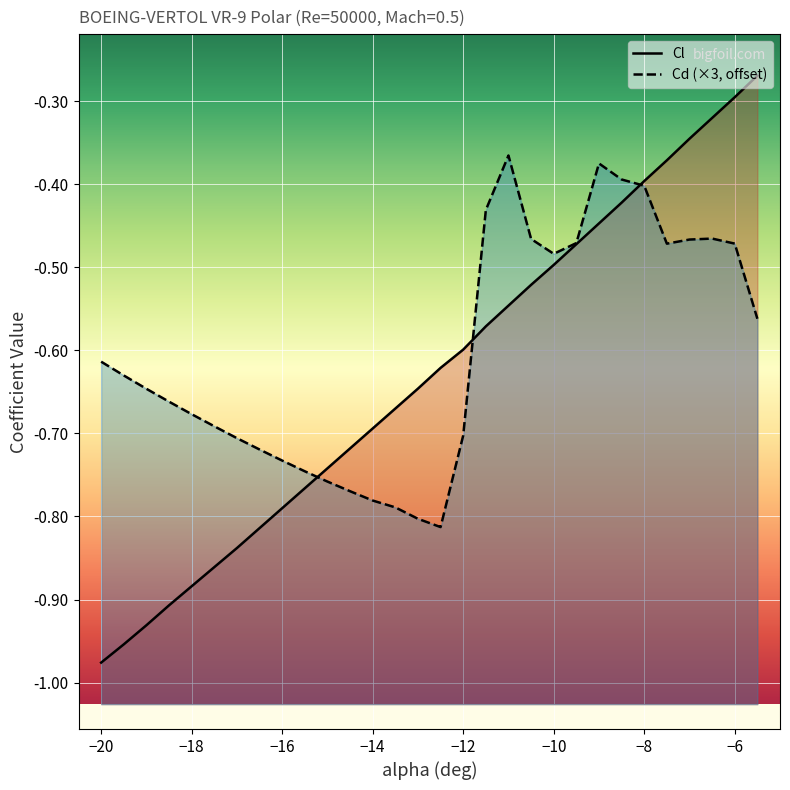

In Cd, how many points are lower than both neighbors (excluding endpoints)?

3